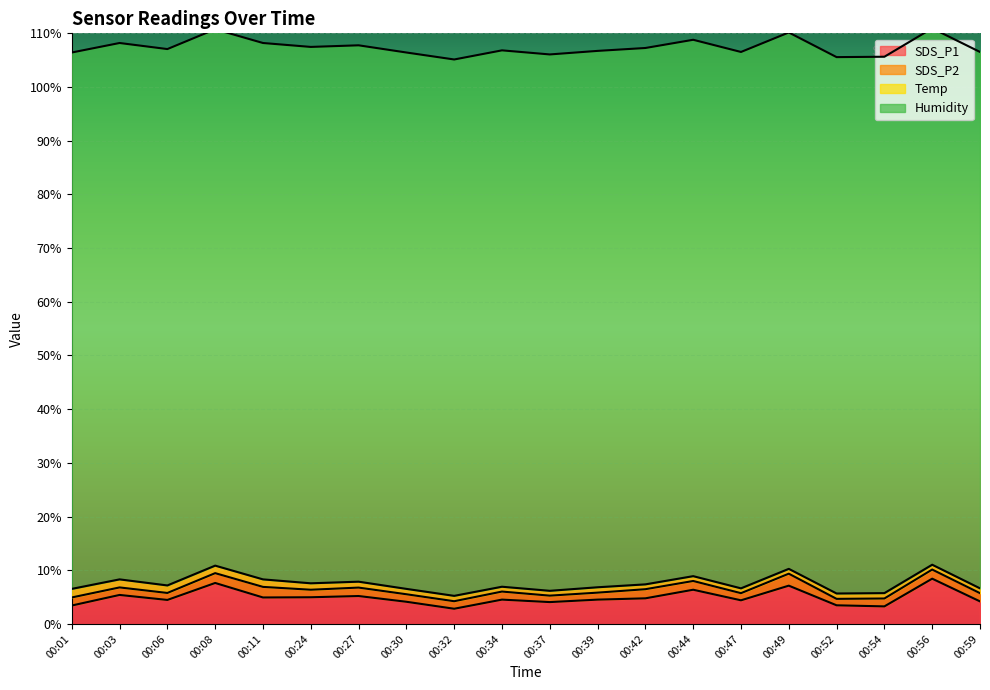

Which category has the highest value across all series?

00:01